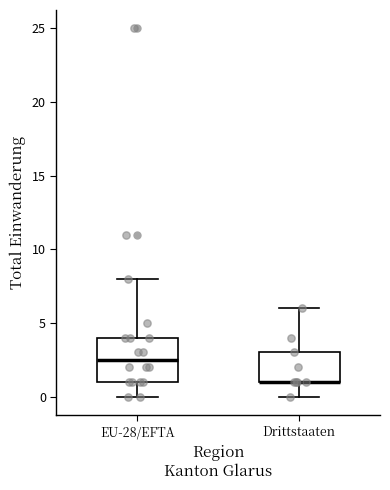

Reading left to right, transcribe this box plot: for each box, give where its median line is, the range the box spans, and where its two whiskers end, as read against the y-axis. The values are not printed on the chart, so give them approximately, as read against the axis.

EU-28/EFTA: median 2.5, box 1.0 to 4.0, whiskers 0.0 to 8.0
Drittstaaten: median 1.0 (drawn on the box's lower edge), box 1.0 to 3.0, whiskers 0.0 to 6.0